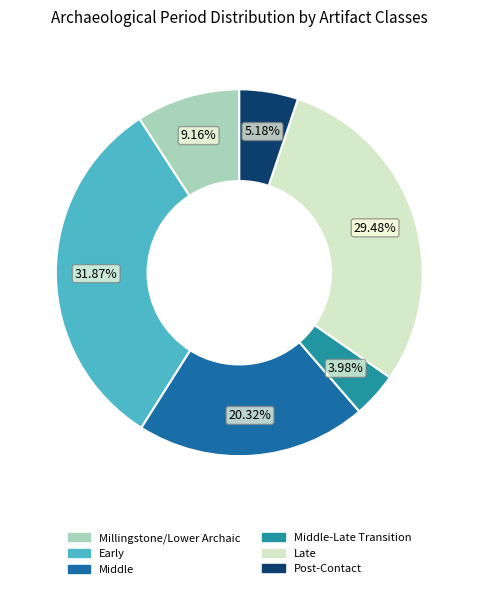

Is there a majority slice in this chart?

No